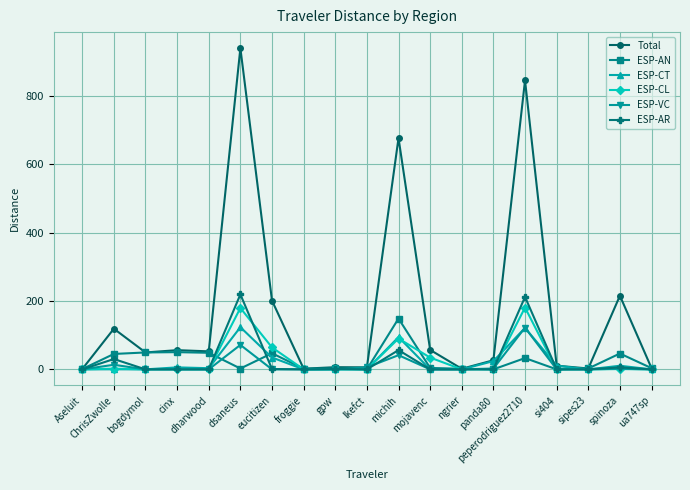

At which label is Total closest to 470?

michih